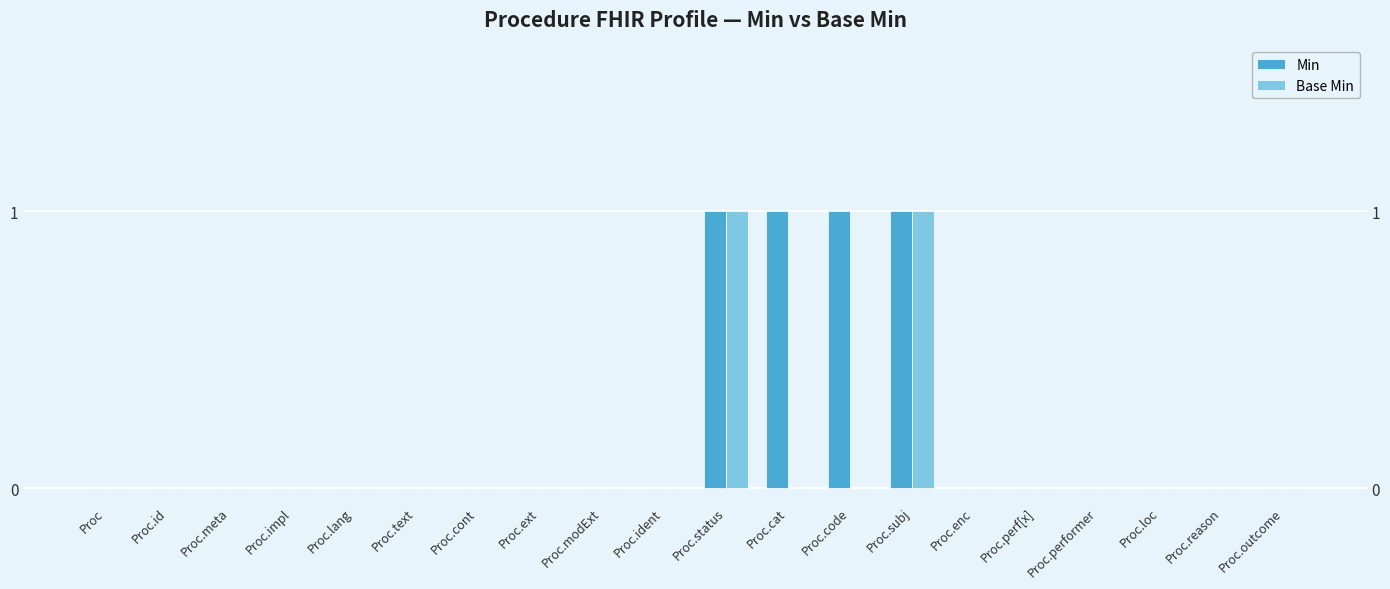

Count the number of data series in this chart.

2